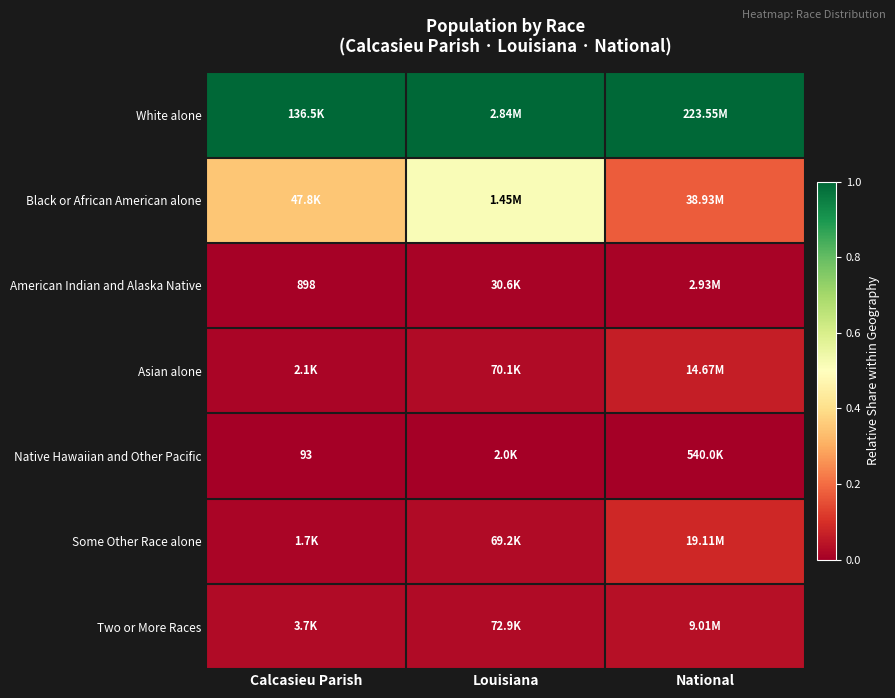

At how many categories does at least one series exceed 0?

3